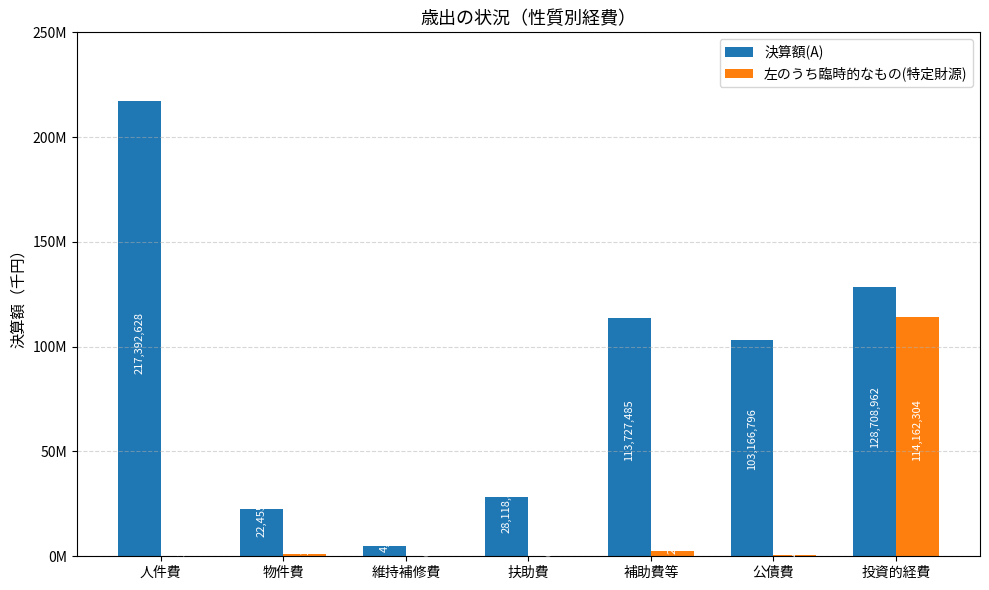

What is the spread (max minus min) of values at 維持補修費?

4768510